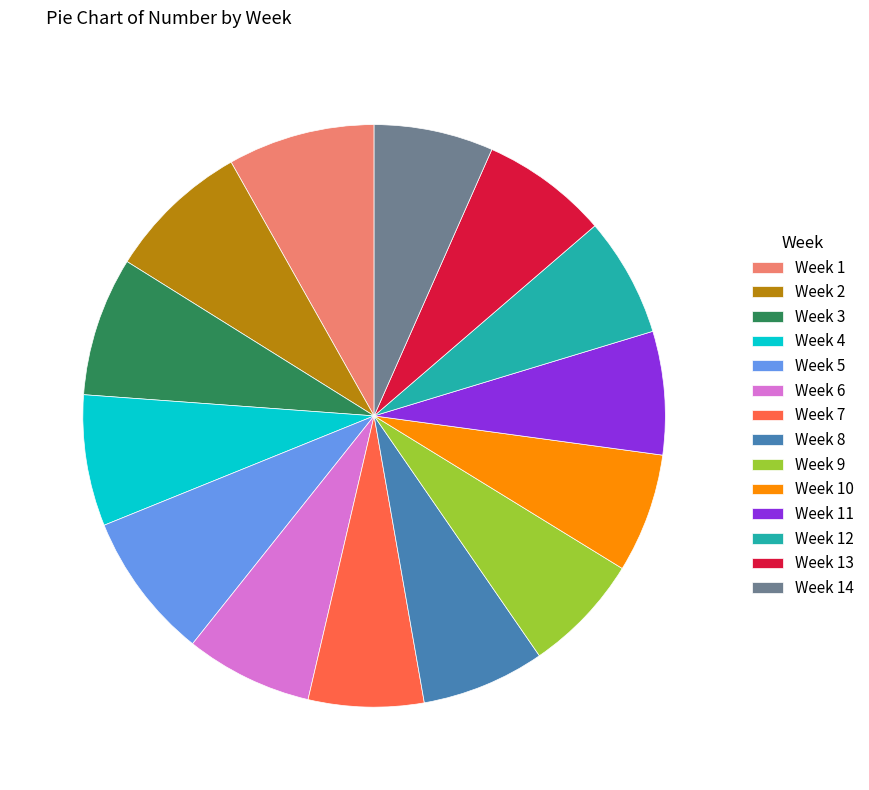

The Week 5 slice represents 8% of the pie. True or false?

True